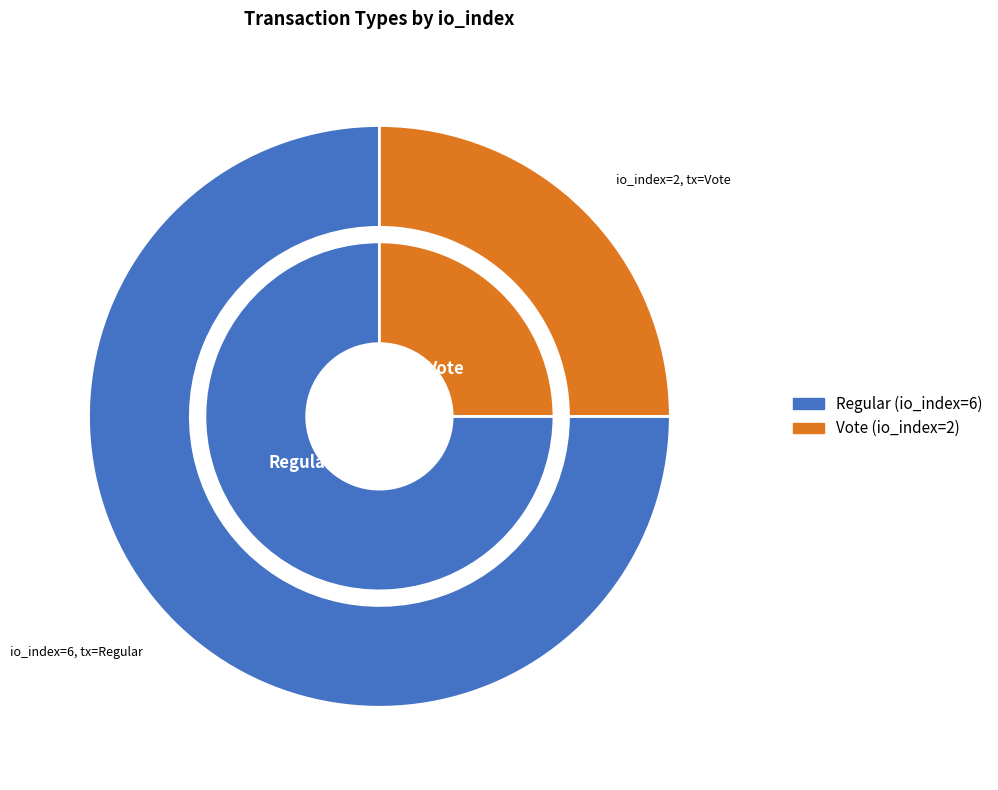

How many segments does this pie chart have?

2